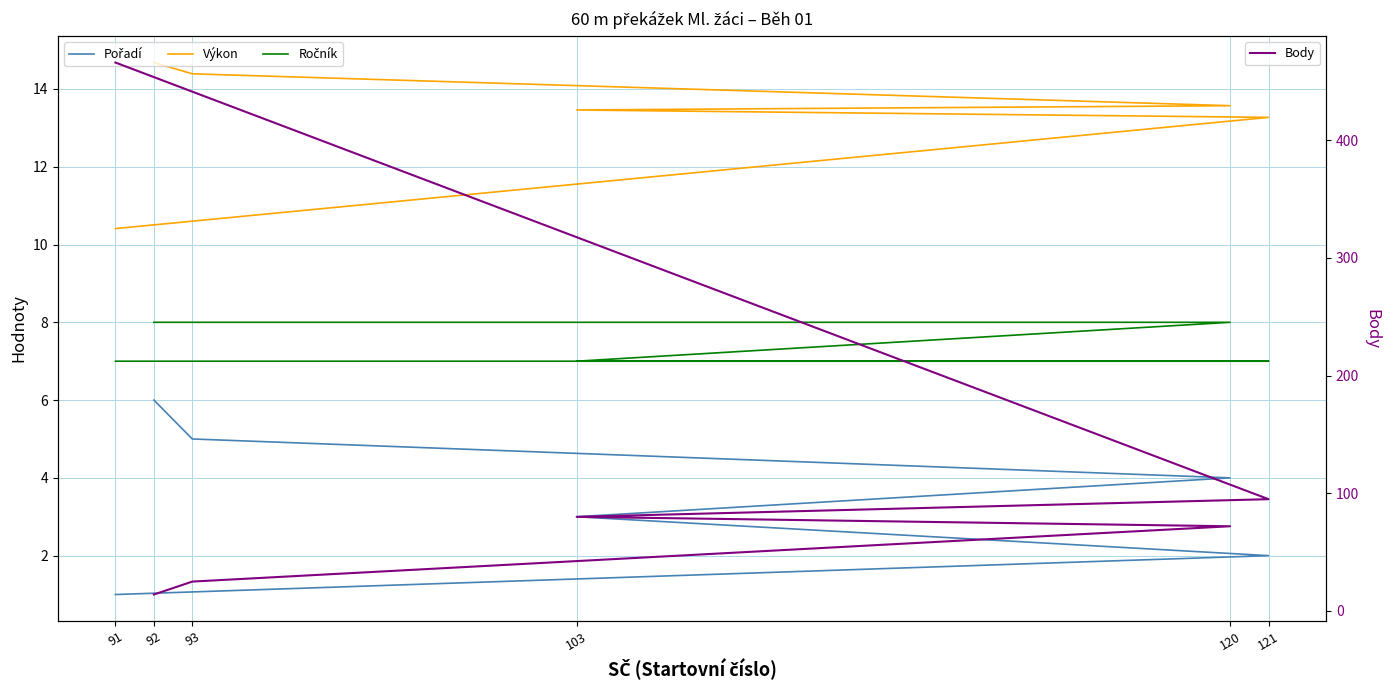

How many lines are shown in the chart?

4